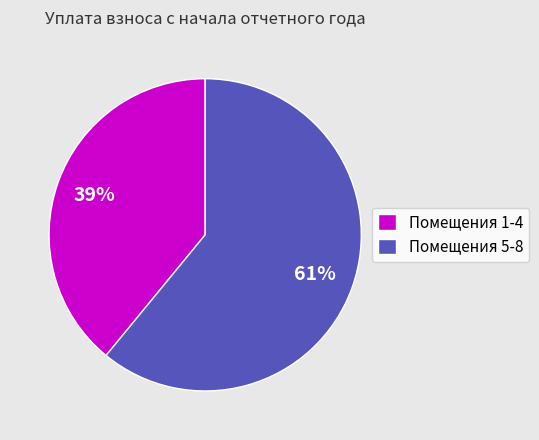

Which category has the smallest portion of the pie?

Помещения 1-4